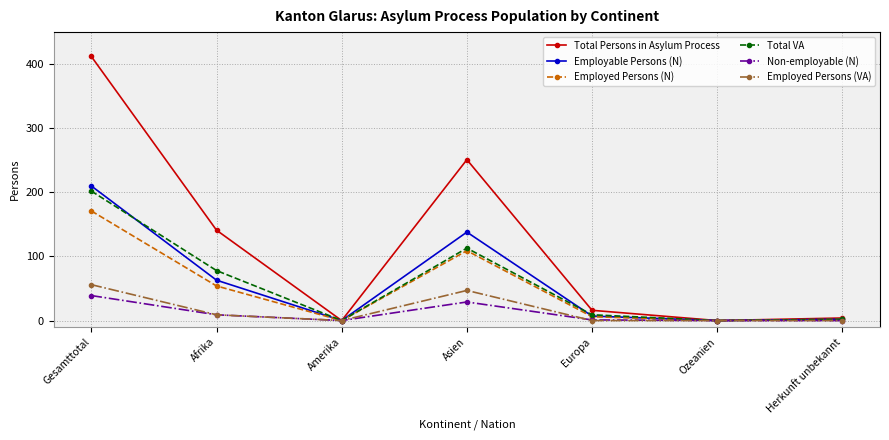

Which category has the highest value in the Employable Persons (N) series?

Gesamttotal